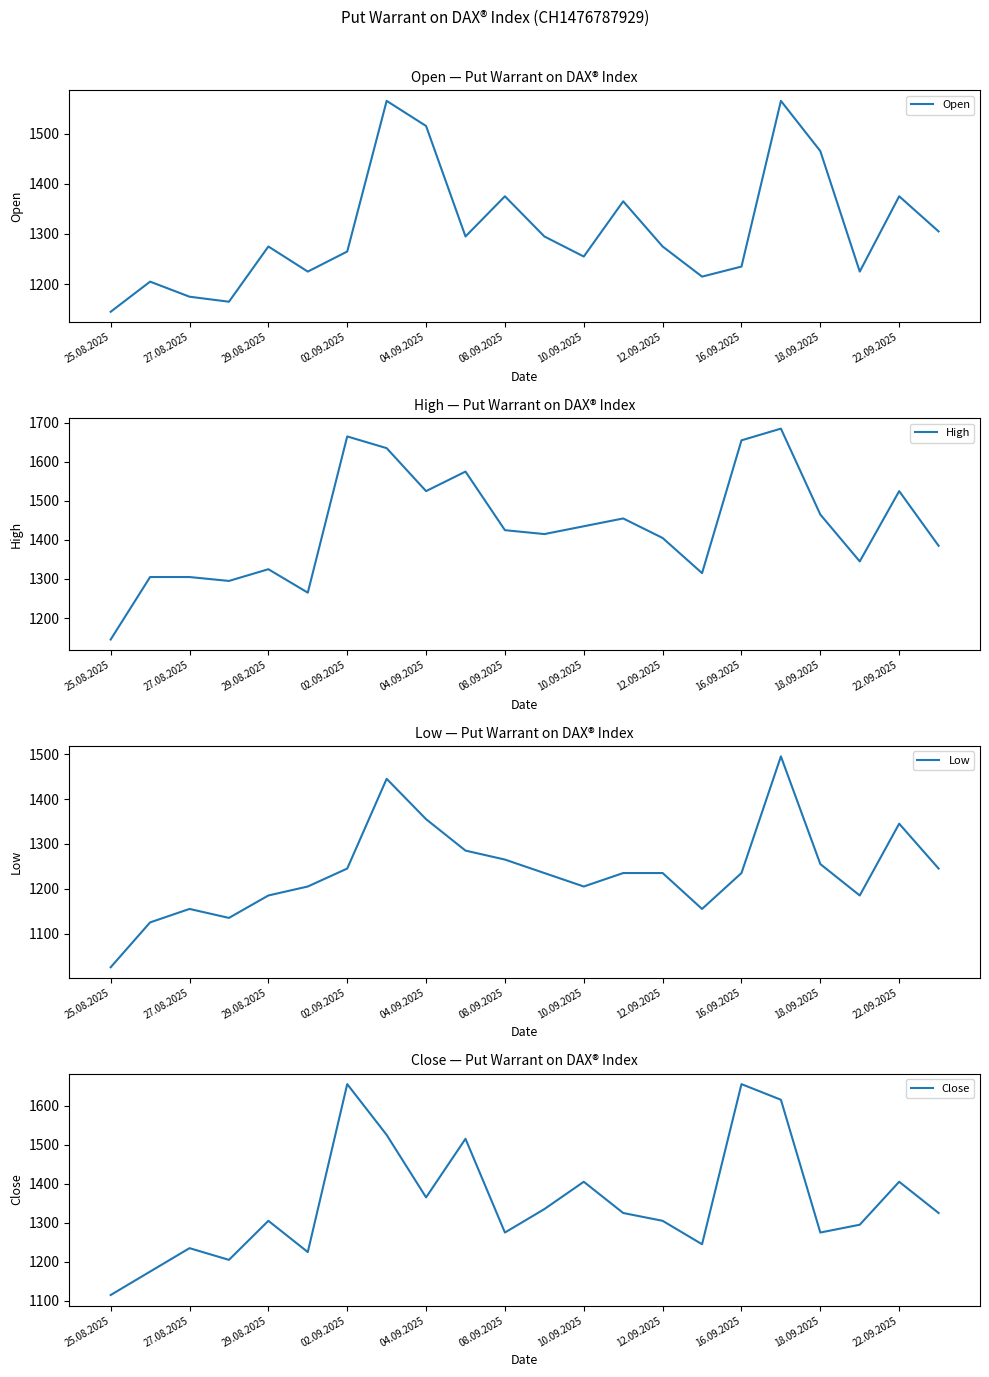

The value of Low at 18.09.2025 is 2199. True or false?

False